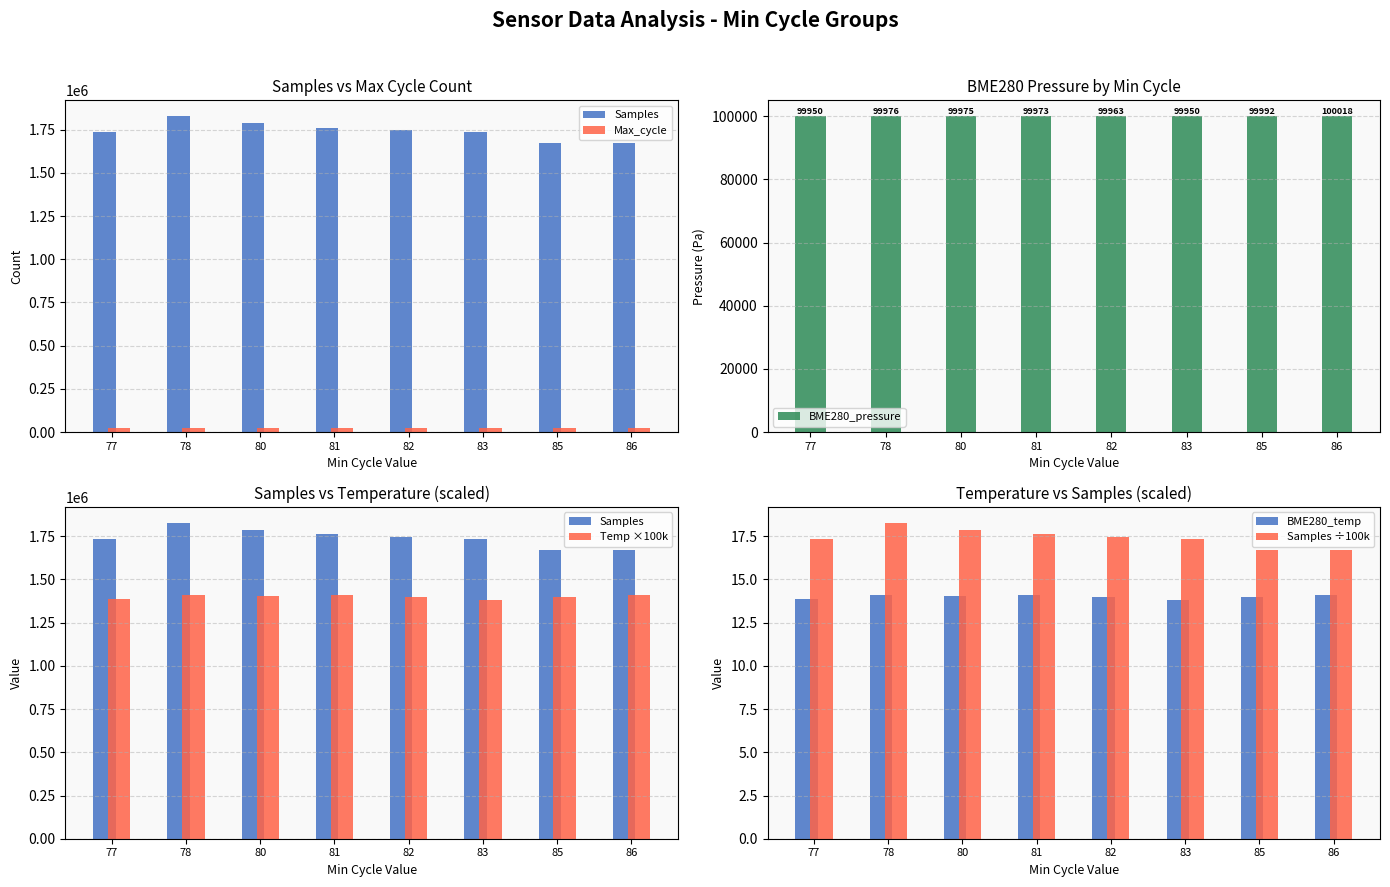

Reading right to left, what are all the values shown in this chart?

Samples: 86=1672863.0	85=1671299.0	83=1733870.0	82=1747275.0	81=1759982.0	80=1786920.0	78=1827958.0	77=1734421.0
Max_cycle: 86=21168.0	85=21625.0	83=21567.0	82=21154.0	81=21163.0	80=21129.0	78=21156.0	77=21176.0
BME280_pressure: 86=100018.0	85=99991.8	83=99950.1	82=99963.2	81=99972.6	80=99974.9	78=99976.0	77=99949.8
Temp ×100k: 86=1409000.0	85=1401000.0	83=1383000.0	82=1401000.0	81=1410000.0	80=1406000.0	78=1408000.0	77=1389000.0
BME280_temp: 86=14.1	85=14.0	83=13.8	82=14.0	81=14.1	80=14.1	78=14.1	77=13.9
Samples ÷100k: 86=16.7	85=16.7	83=17.3	82=17.5	81=17.6	80=17.9	78=18.3	77=17.3